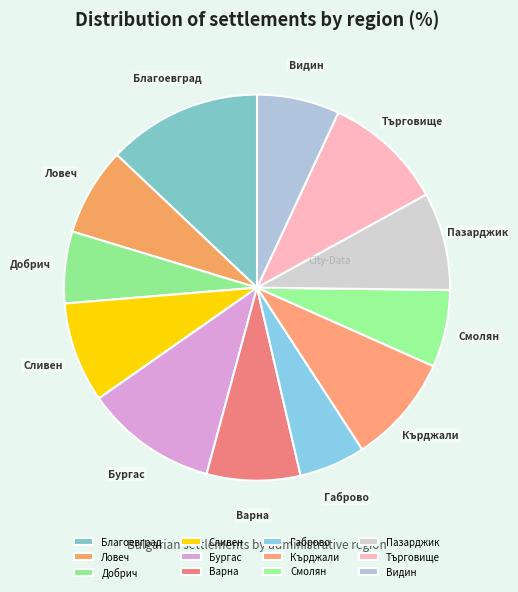

Does Смолян represent more than half of the total?

No